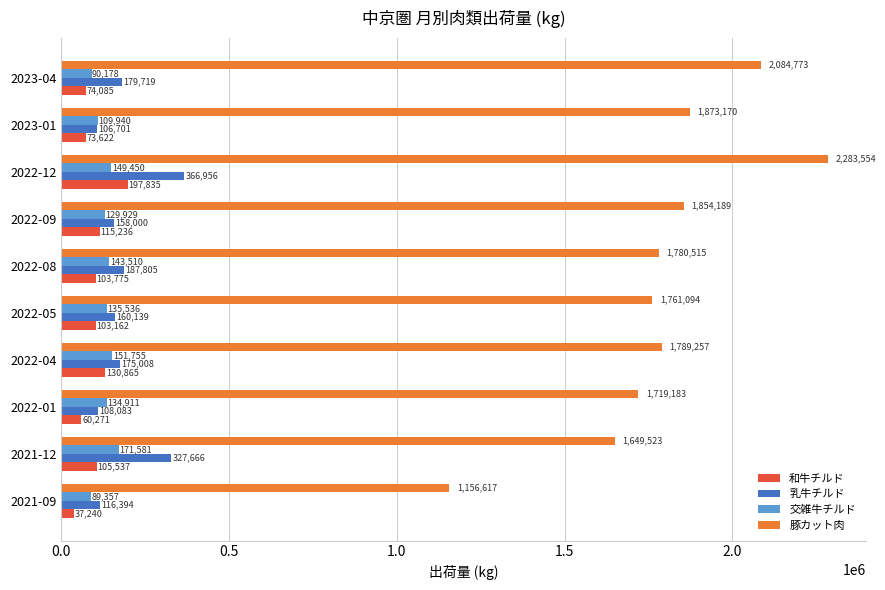

Which series has the largest range (max minus min)?

豚カット肉